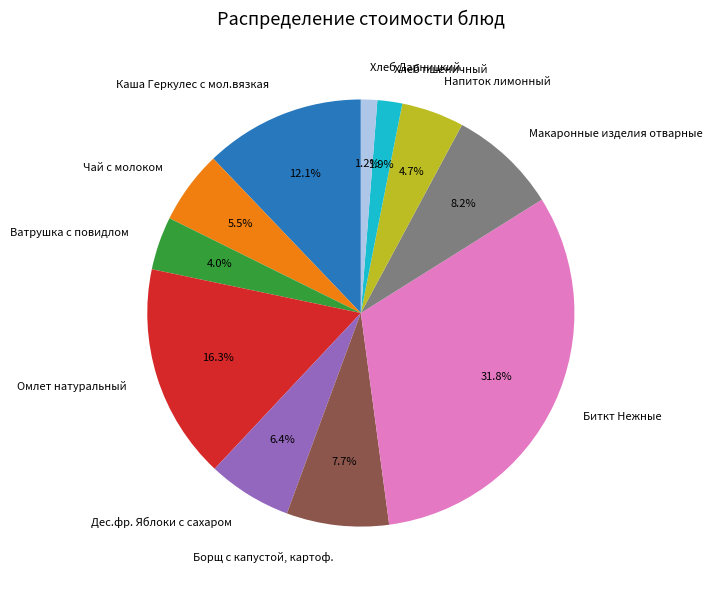

To the nearest percent, what percentage of the pie is Напиток лимонный?

5%